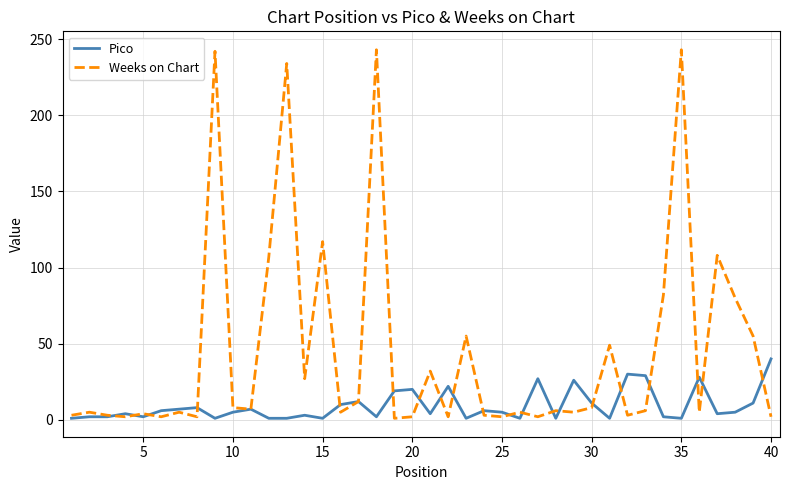

Rank the series by their maximum value, from highest to lowest.

Weeks on Chart, Pico